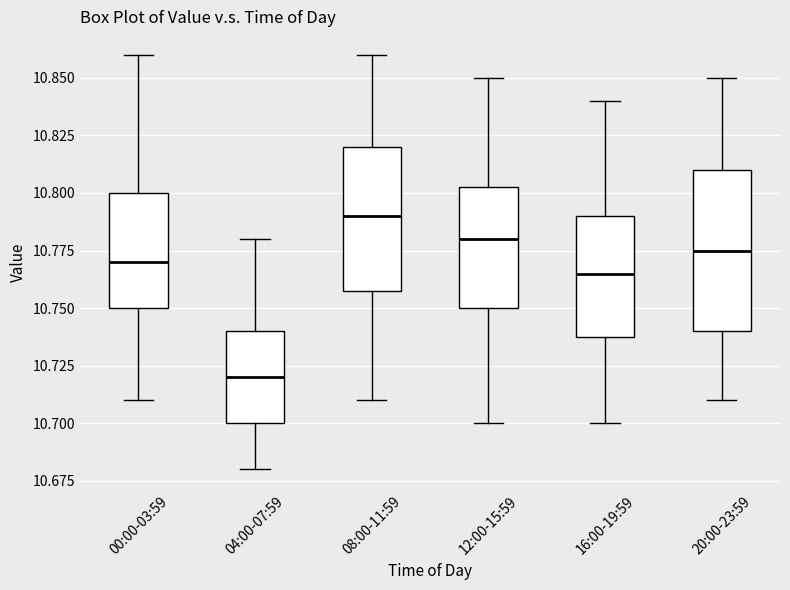

Reading left to right, transcribe this box plot: for each box, give where its median line is, the range the box spans, and where its two whiskers end, as read against the y-axis. The values are not printed on the chart, so give them approximately, as read against the axis.

00:00-03:59: median 10.770, box 10.750 to 10.800, whiskers 10.710 to 10.860
04:00-07:59: median 10.720, box 10.700 to 10.740, whiskers 10.680 to 10.780
08:00-11:59: median 10.790, box 10.760 to 10.820, whiskers 10.710 to 10.860
12:00-15:59: median 10.780, box 10.750 to 10.805, whiskers 10.700 to 10.850
16:00-19:59: median 10.765, box 10.740 to 10.790, whiskers 10.700 to 10.840
20:00-23:59: median 10.775, box 10.740 to 10.810, whiskers 10.710 to 10.850